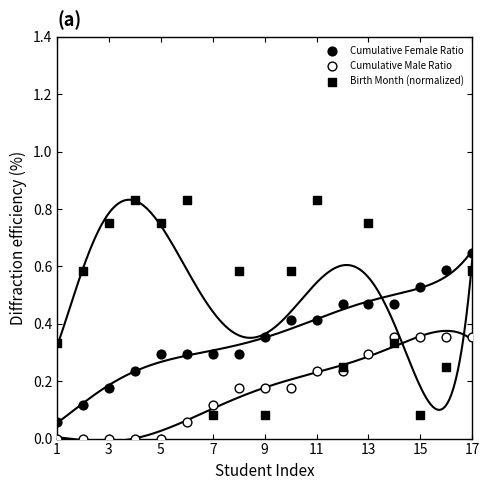

Which series reaches the maximum Y coordinate?

Birth Month (normalized)